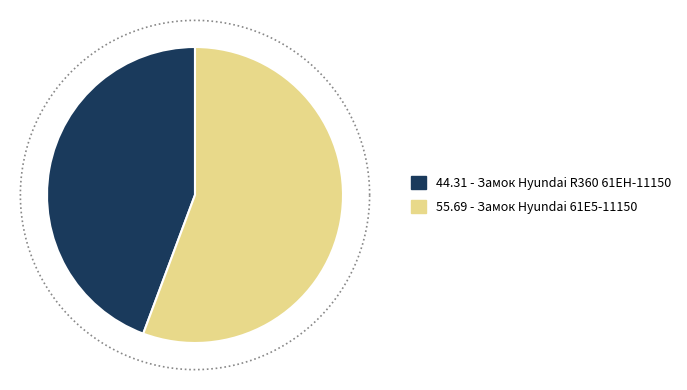

To the nearest percent, what is the difference between the largest and smallest slice percentages?

11%